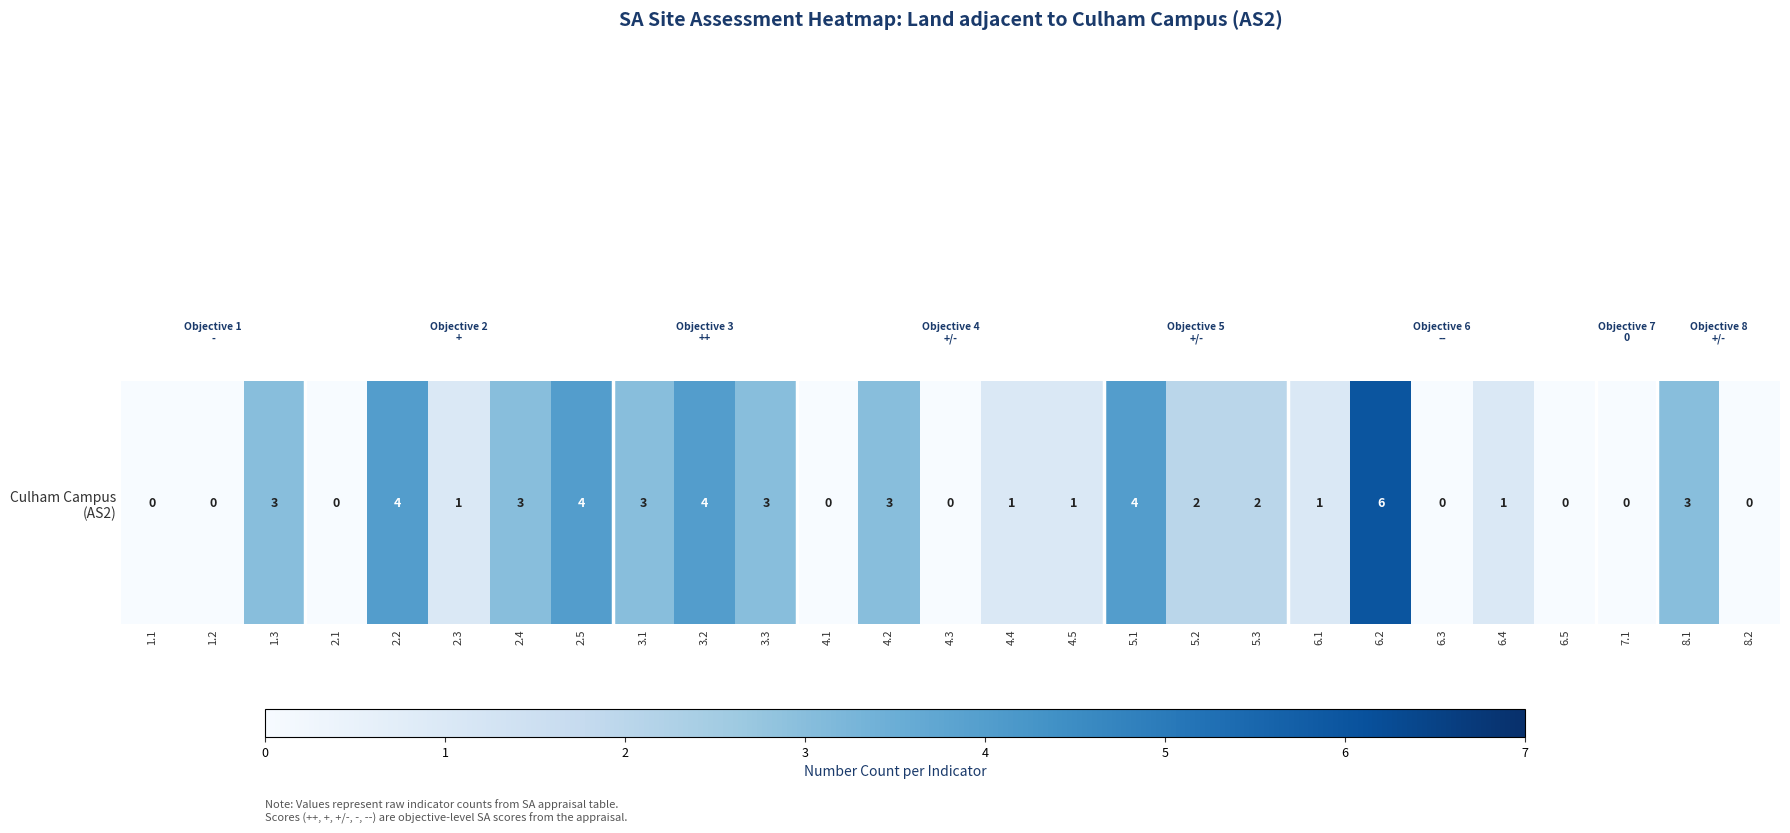

True or false: the data shows -2 at 4.3.

False